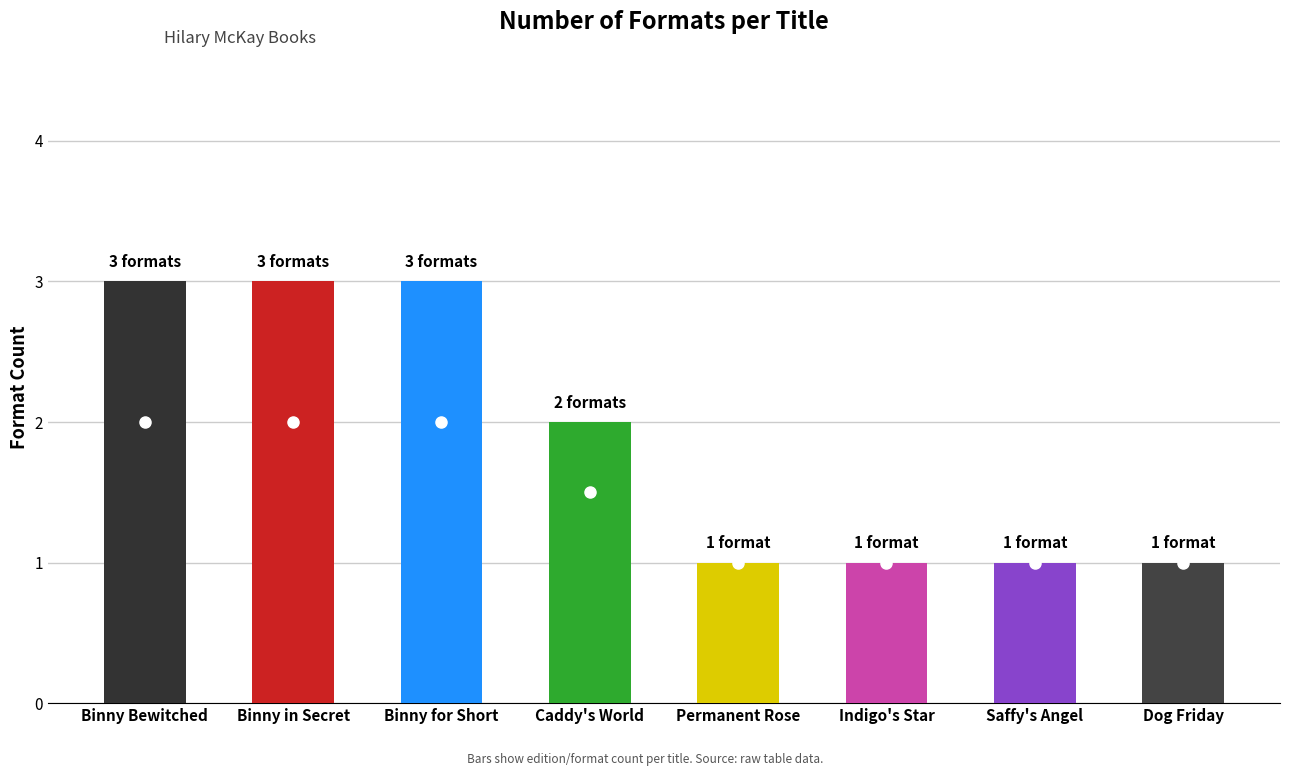

What position from the right is Binny in Secret?

7